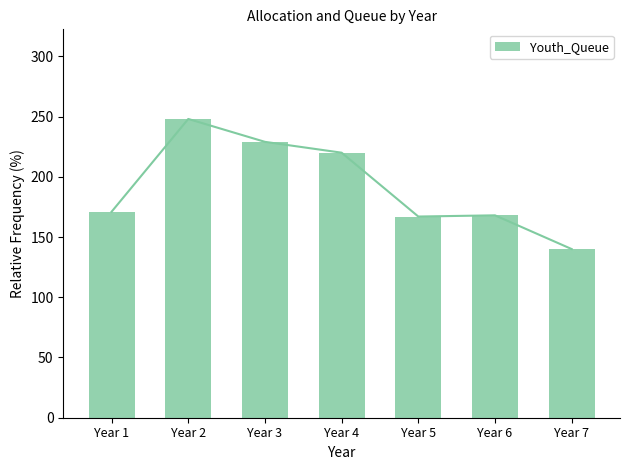

What is the sum of the values at Year 4 and Year 2?

468